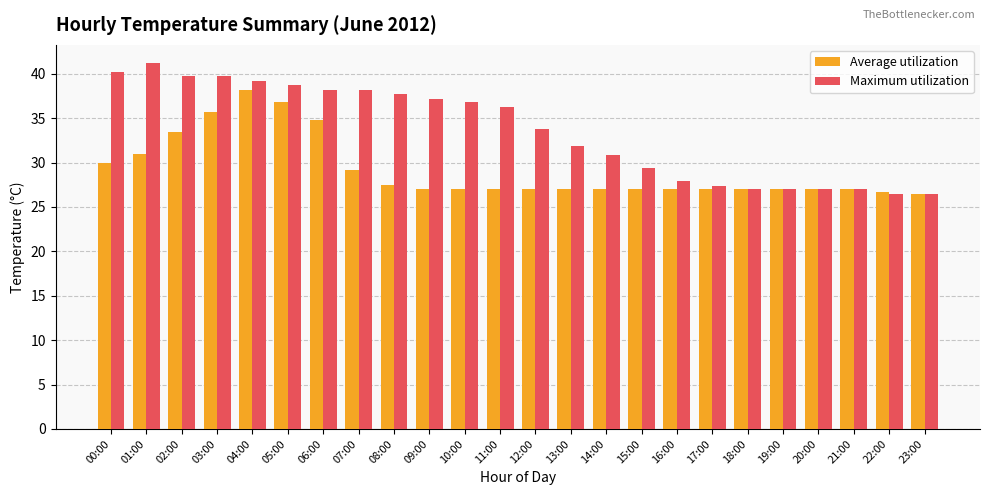

Which series has the largest range (max minus min)?

Maximum utilization